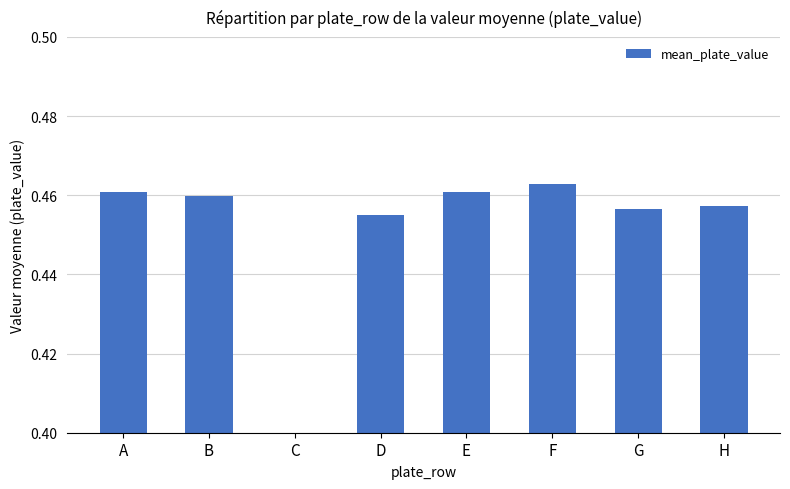

What is the average value?

0.5